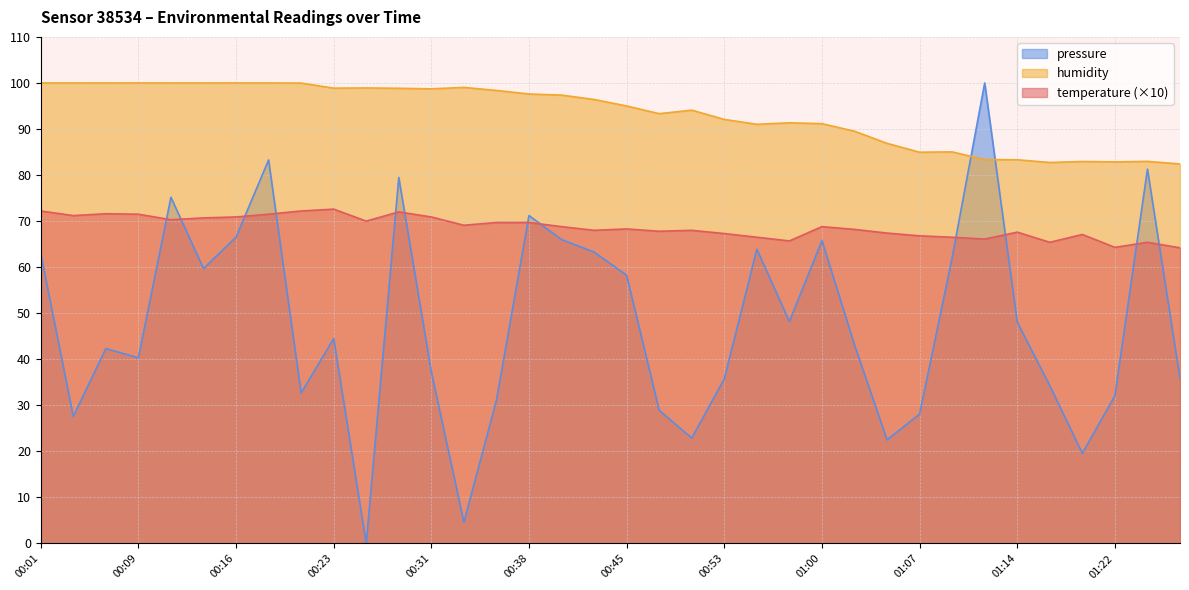

How many lines are shown in the chart?

3